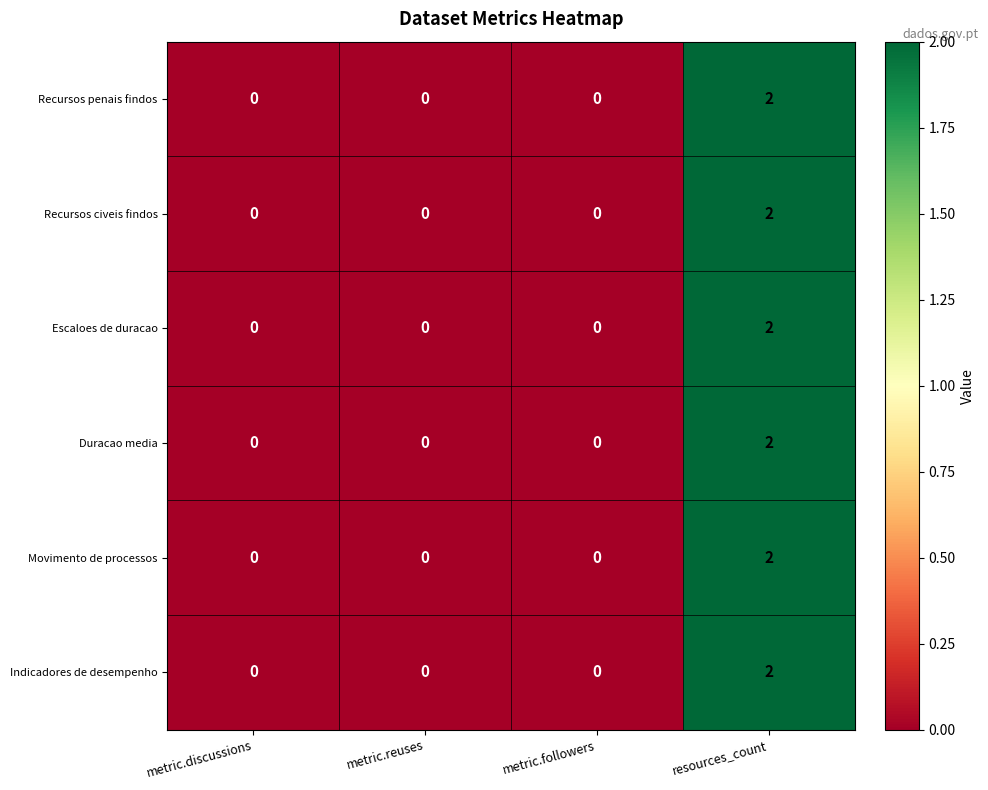

What is the total value across all series at resources_count?

12